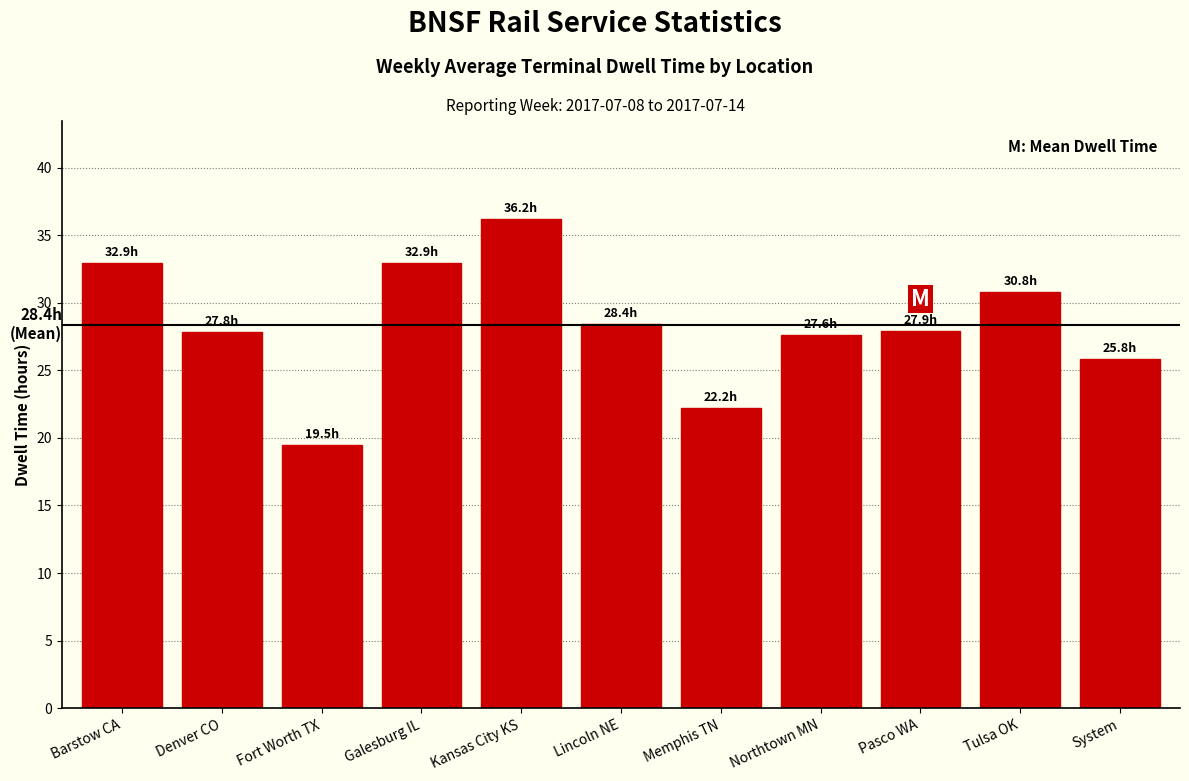

At which category does the chart reach its peak across all series?

Kansas City KS